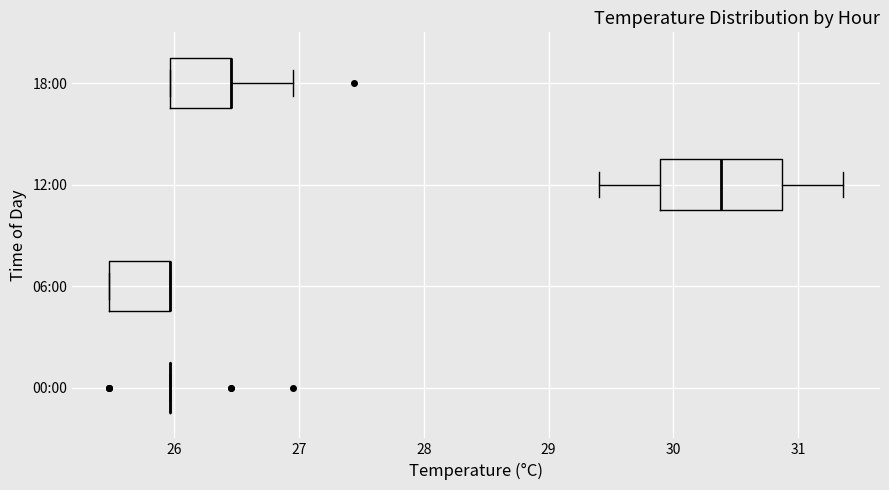

Reading bottom to top, transcribe this box plot: for each box, give where its median line is, the range the box spans, and where its two whiskers end, as read against the x-axis. The values are not printed on the chart, so give them approximately, as read against the axis.

00:00: box collapsed to a line at 26.0, whiskers 26.0 to 26.0
06:00: median 26.0 (drawn on the box's right edge), box 25.5 to 26.0, whiskers 25.5 to 26.0
12:00: median 30.4, box 29.9 to 30.9, whiskers 29.4 to 31.4
18:00: median 26.5 (drawn on the box's right edge), box 26.0 to 26.5, whiskers 26.0 to 27.0